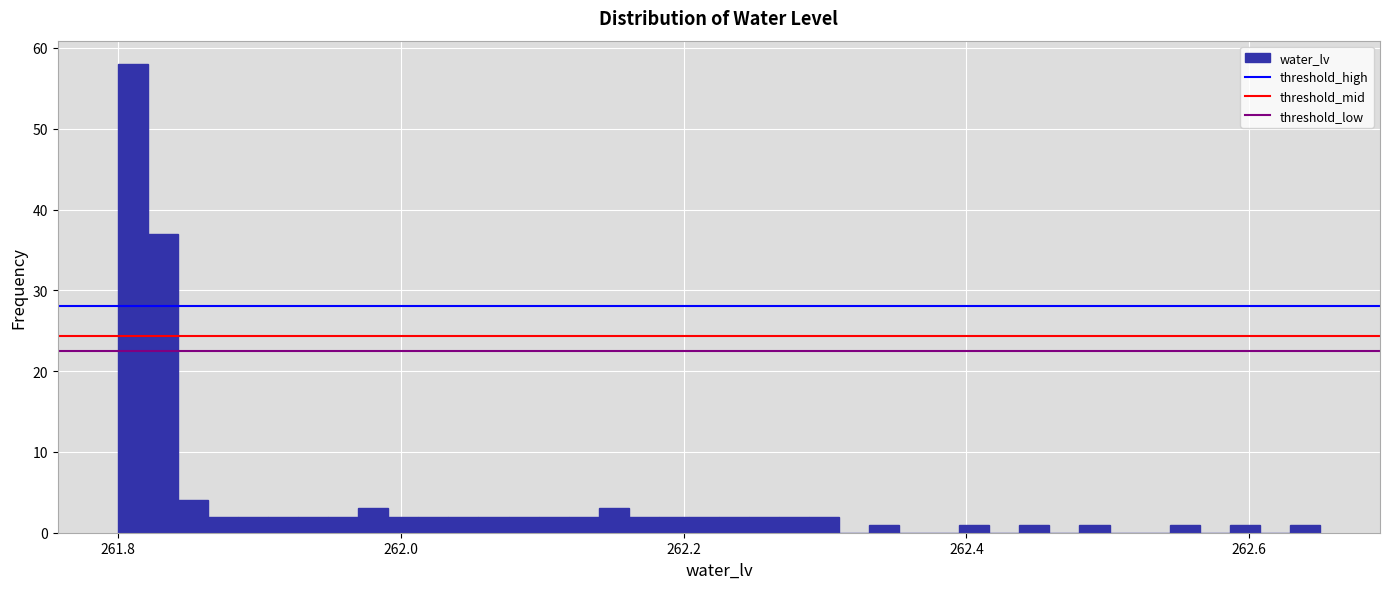

Read against the x-axis, roughly where is the centre of the tallest bar?

261.82